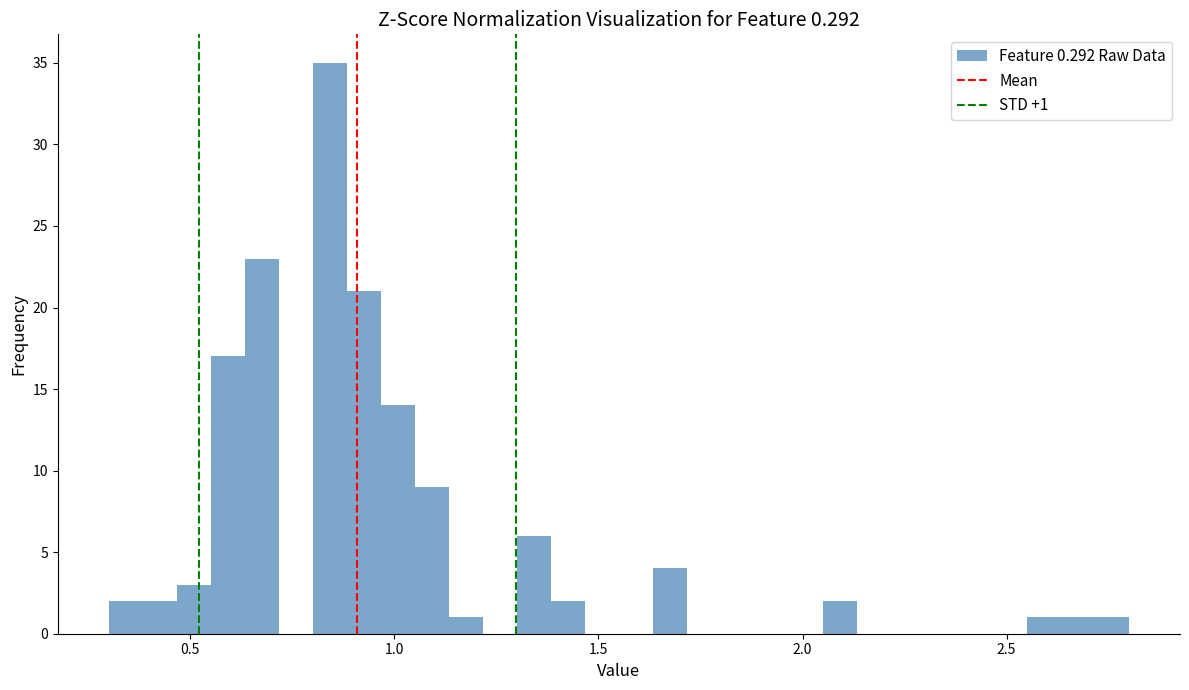

Read against the x-axis, roughly where is the centre of the tallest bar?

0.85